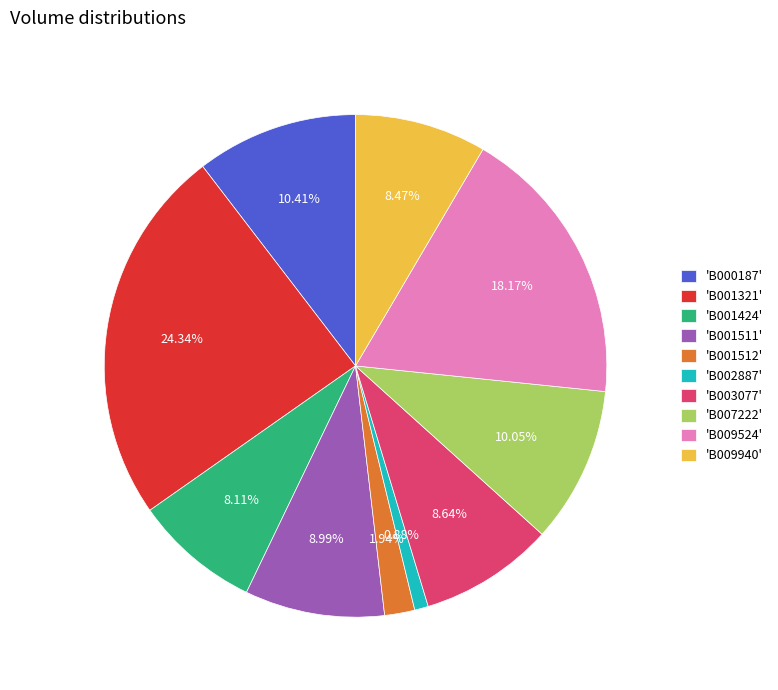

Approximately how many times larger is the value at 'B001511' compared to 'B007222'?

0.9